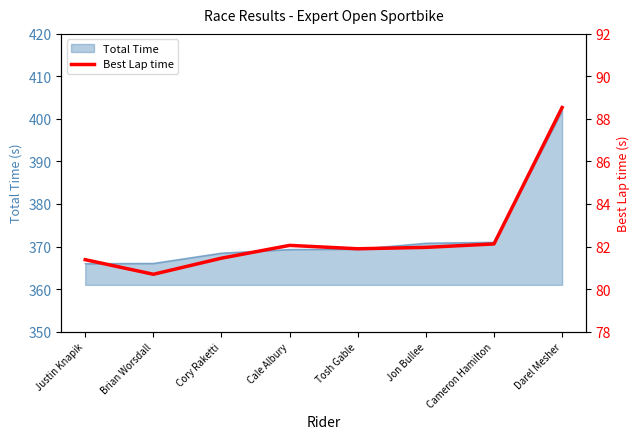

What is the minimum value for Total Time?

366.0